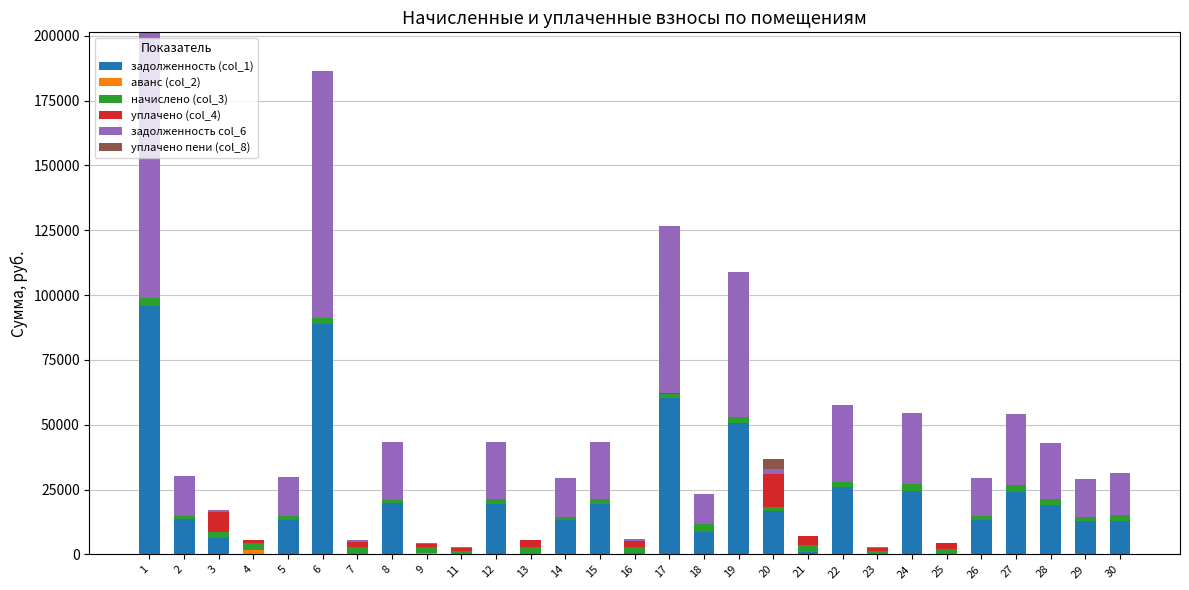

How many distinct data groups are displayed?

6